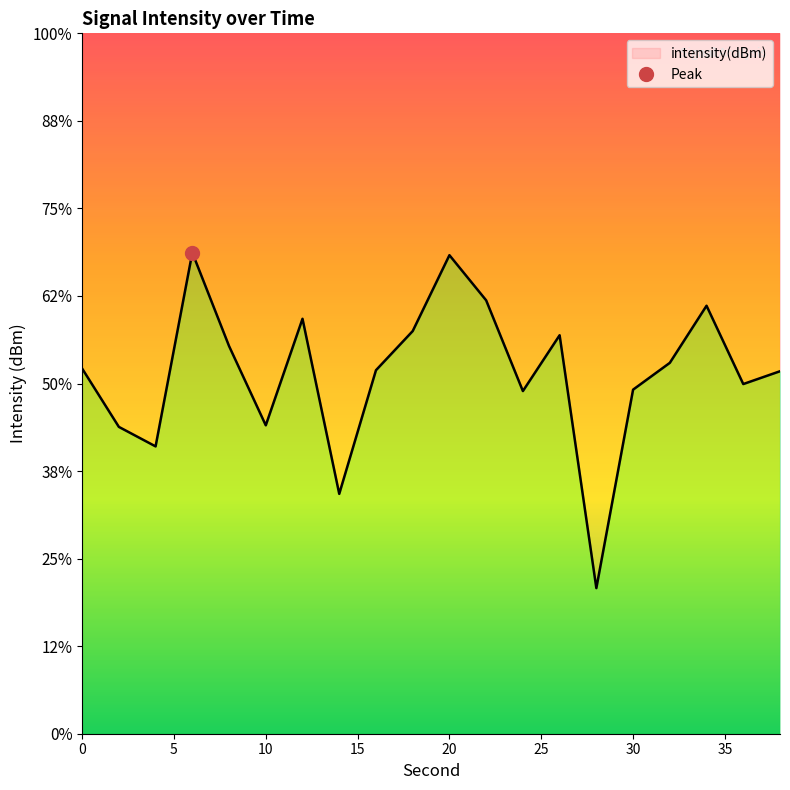

Where is the data nearest to the value -132?

10